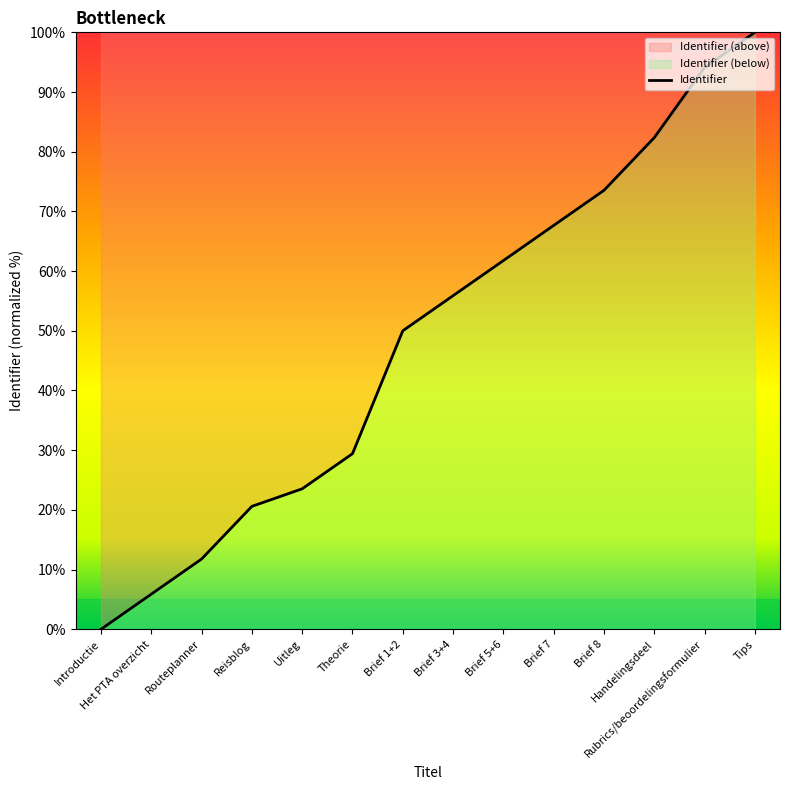

How many distinct data groups are displayed?

1